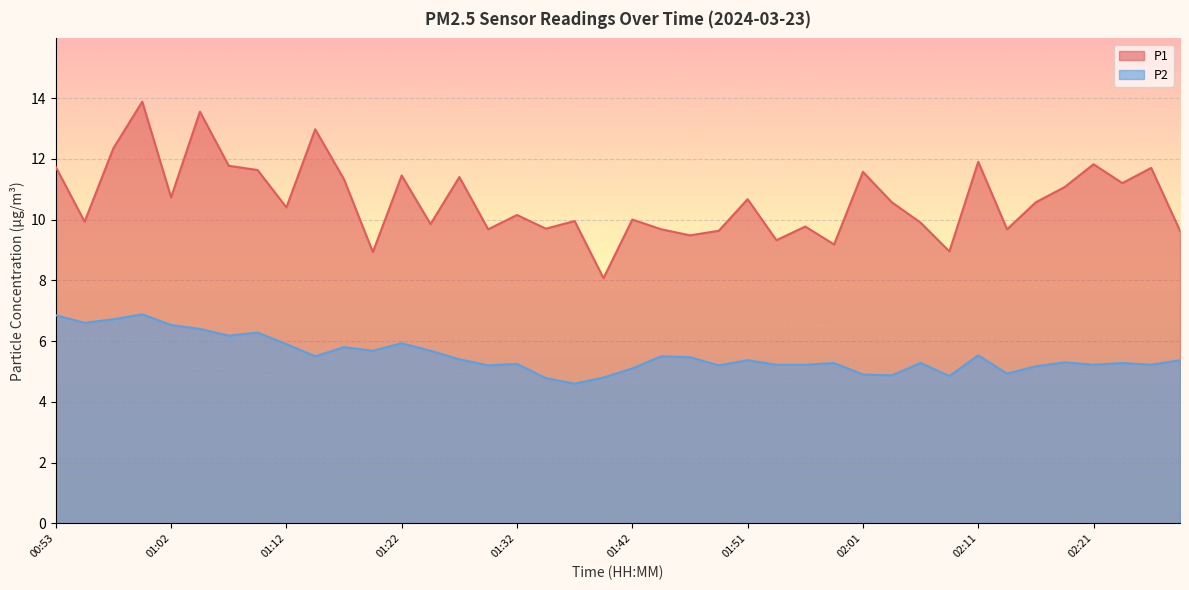

What is the sum of the P2 values at 00:53 and 01:22?

12.8